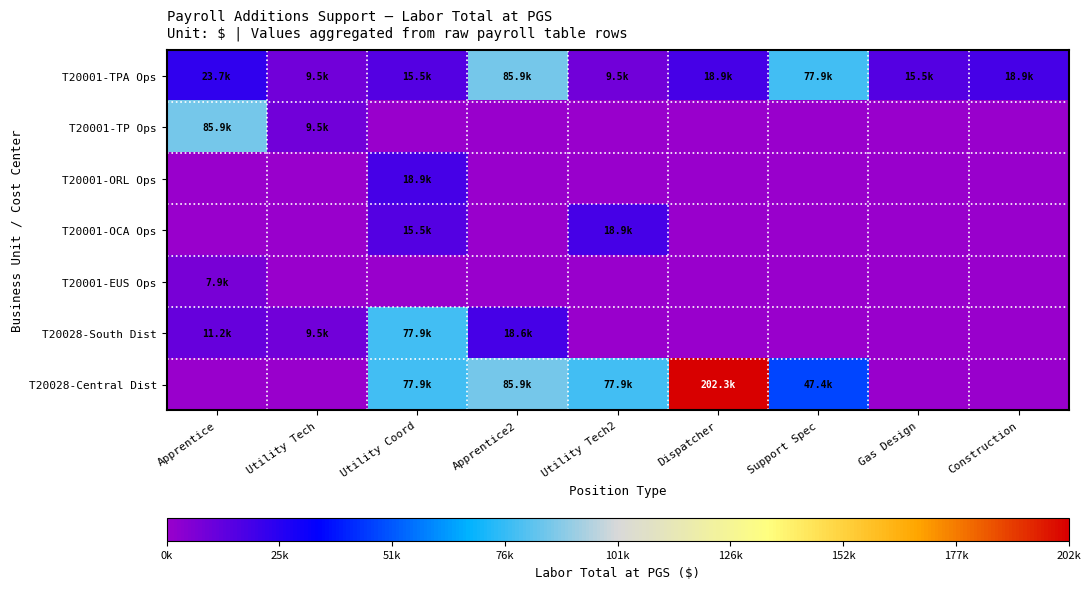

Which series has the largest total across all categories?

T20028-Central Dist